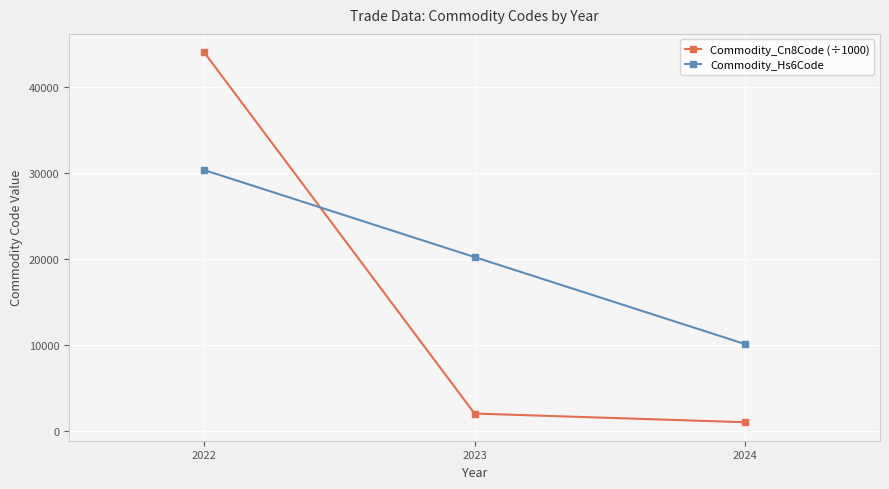

At how many categories does at least one series exceed 40036?

1